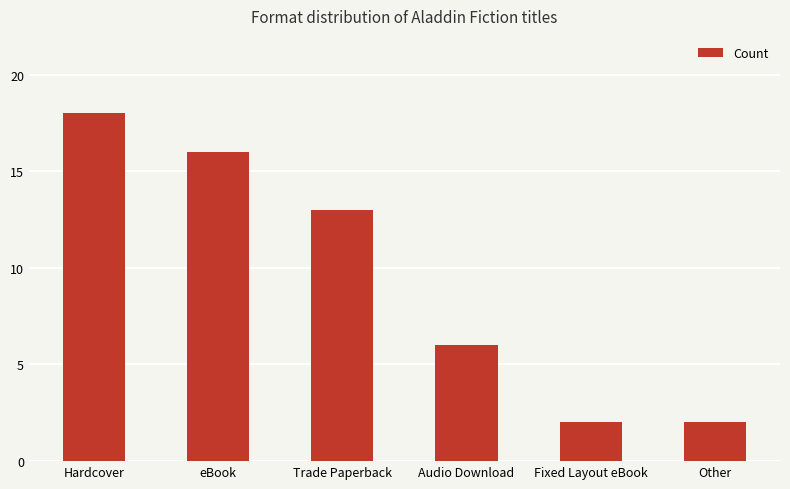

Which category has the highest value across all series?

Hardcover